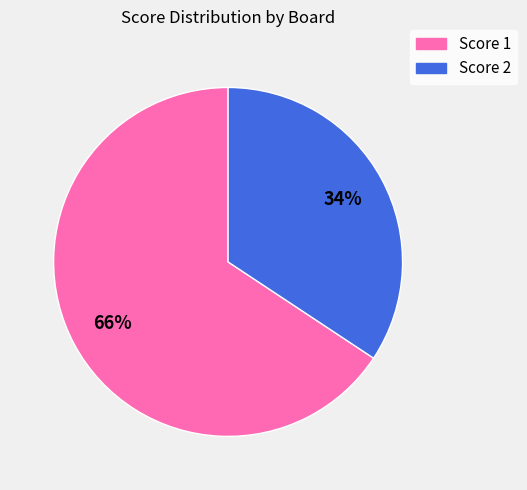

Is there a majority slice in this chart?

Yes